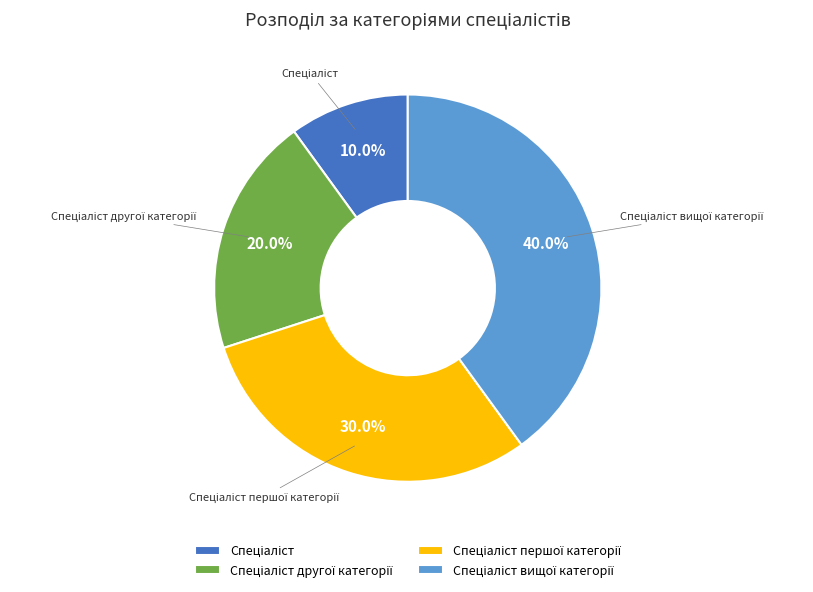

Does any single category account for the majority?

No